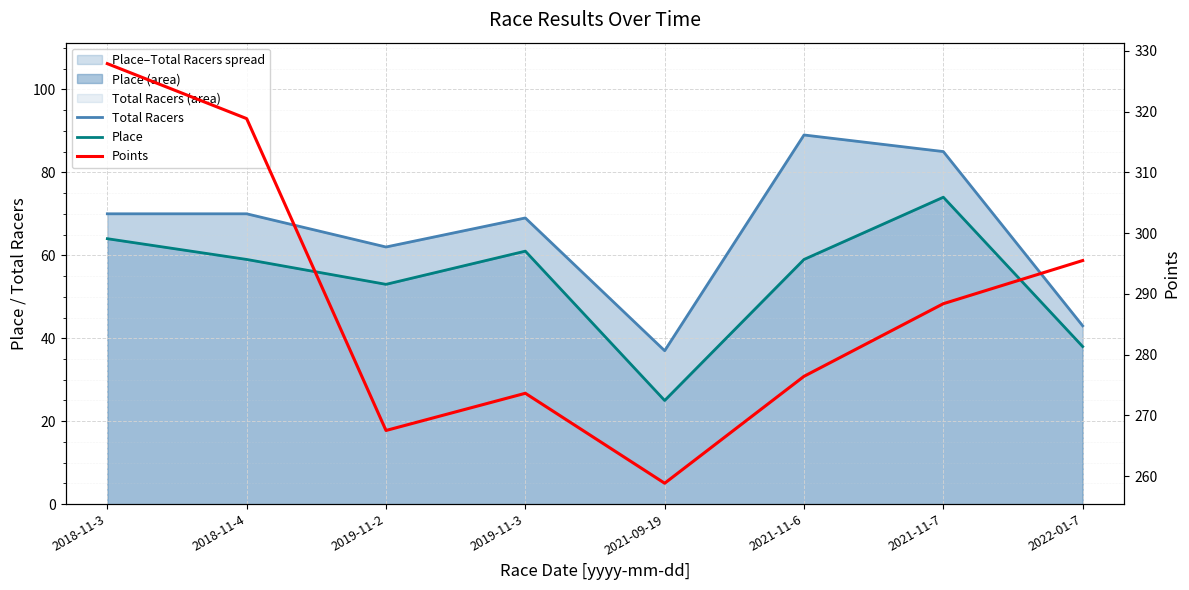

At 2021-11-6, list the series in order from largest to smallest.

Points, Total Racers, Place